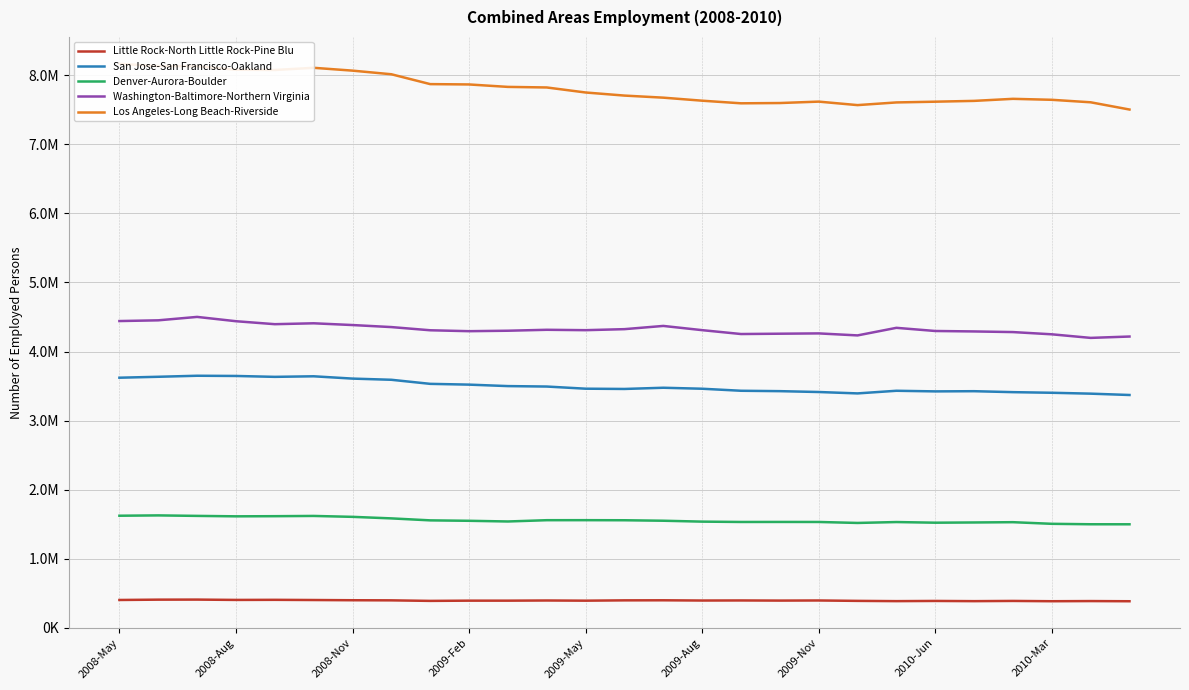

Between 11 and 25, which is larger?

11